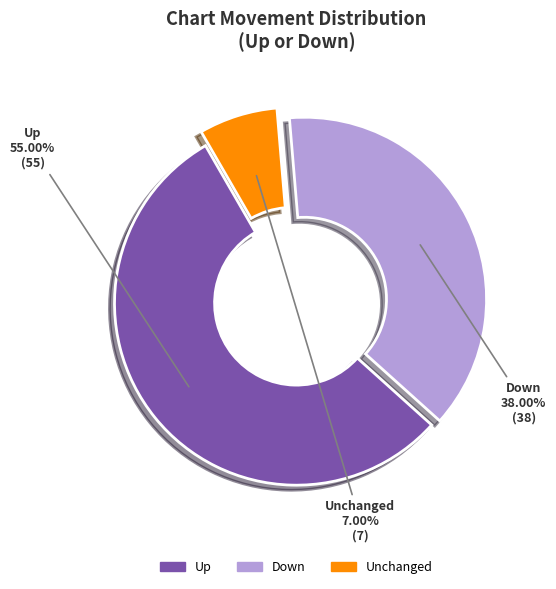

How many slices are in this pie chart?

3